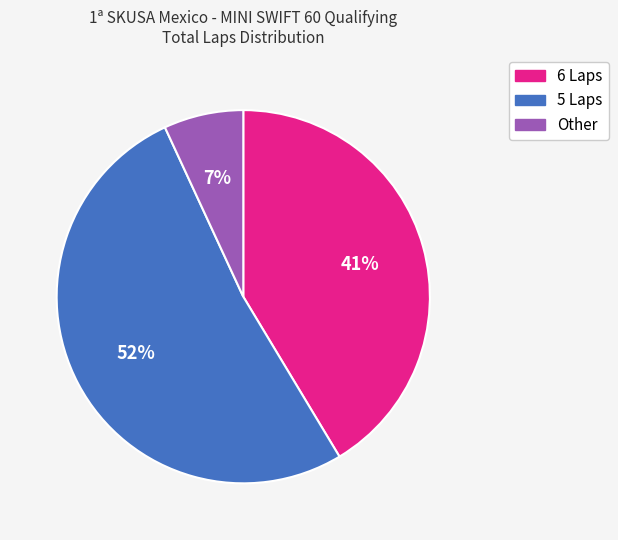

To the nearest percent, what percentage of the pie is 6 Laps?

41%